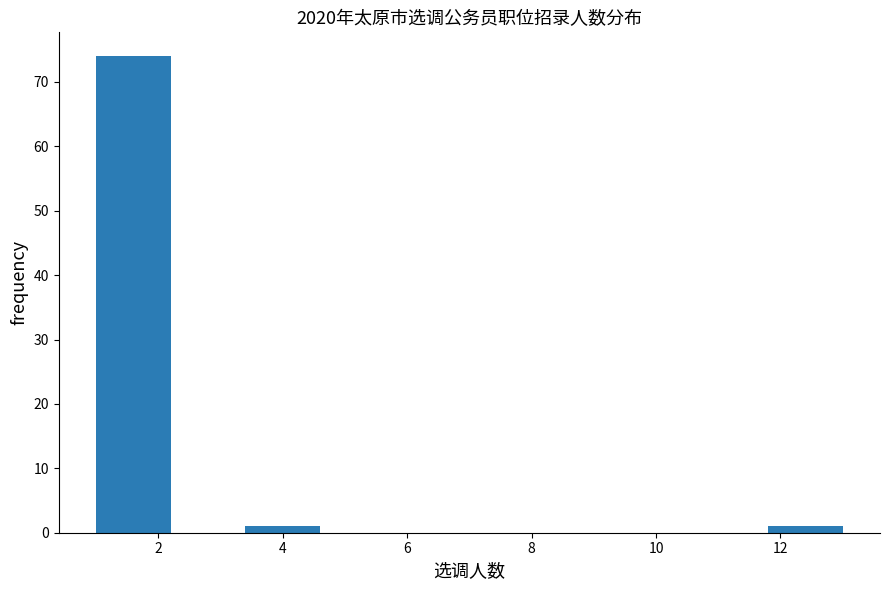

What is the height of the bar covering 1.0 to 2.2 on the x-axis? The values are not printed on the chart, so give them approximately, as read against the axis.

74